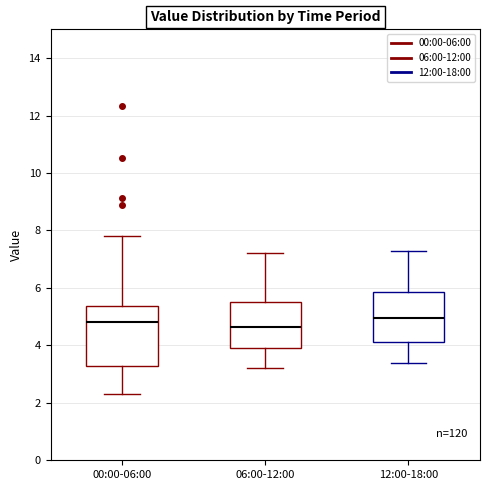

Reading left to right, read every box against the y-axis: the position of its median line, the range the box covers, and the ends of its whiskers. The values are not printed on the chart, so give them approximately, as read against the axis.

00:00-06:00: median 4.8, box 3.2 to 5.4, whiskers 2.4 to 7.8
06:00-12:00: median 4.6, box 4.0 to 5.6, whiskers 3.2 to 7.2
12:00-18:00: median 5.0, box 4.2 to 5.8, whiskers 3.4 to 7.4